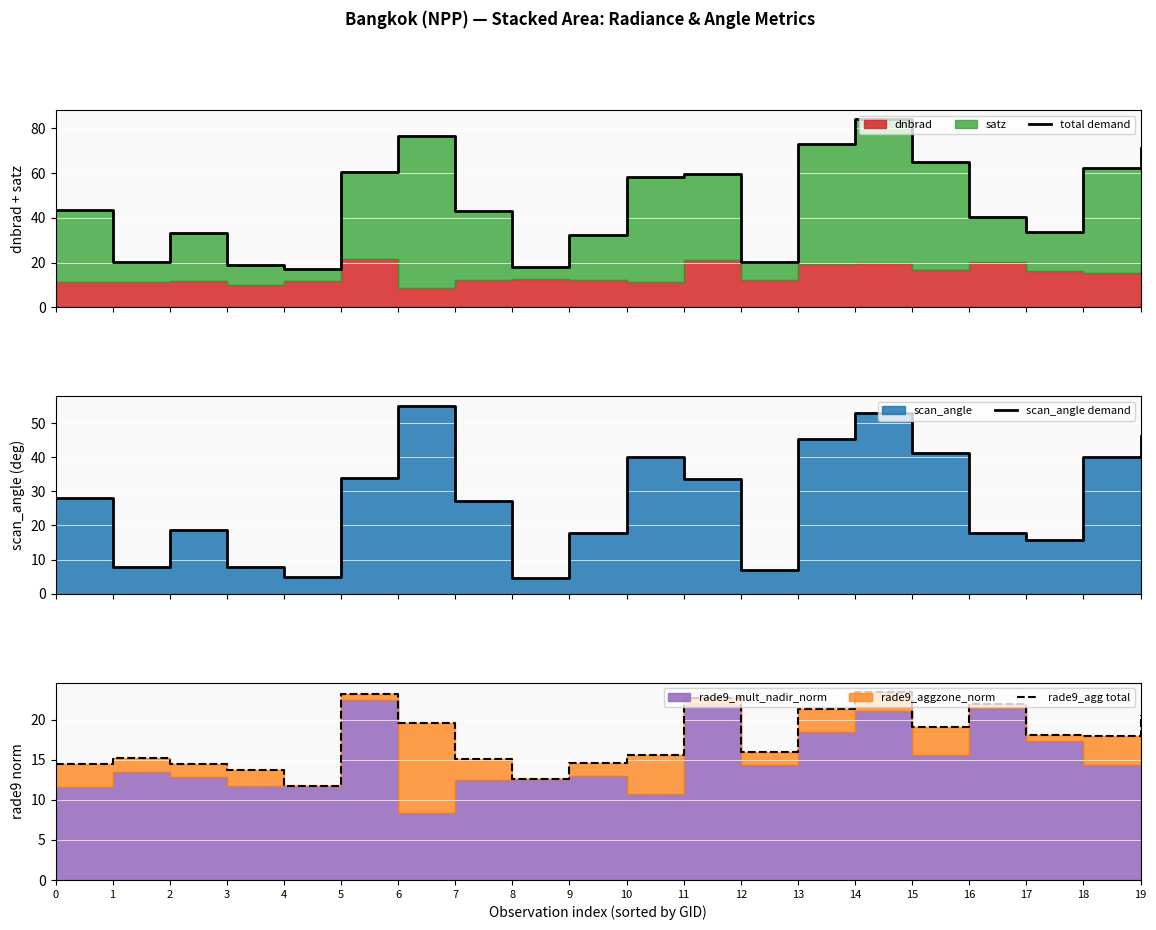

List the series in order of their overall mean, lowest first.

rade9_agg total, scan_angle demand, total demand